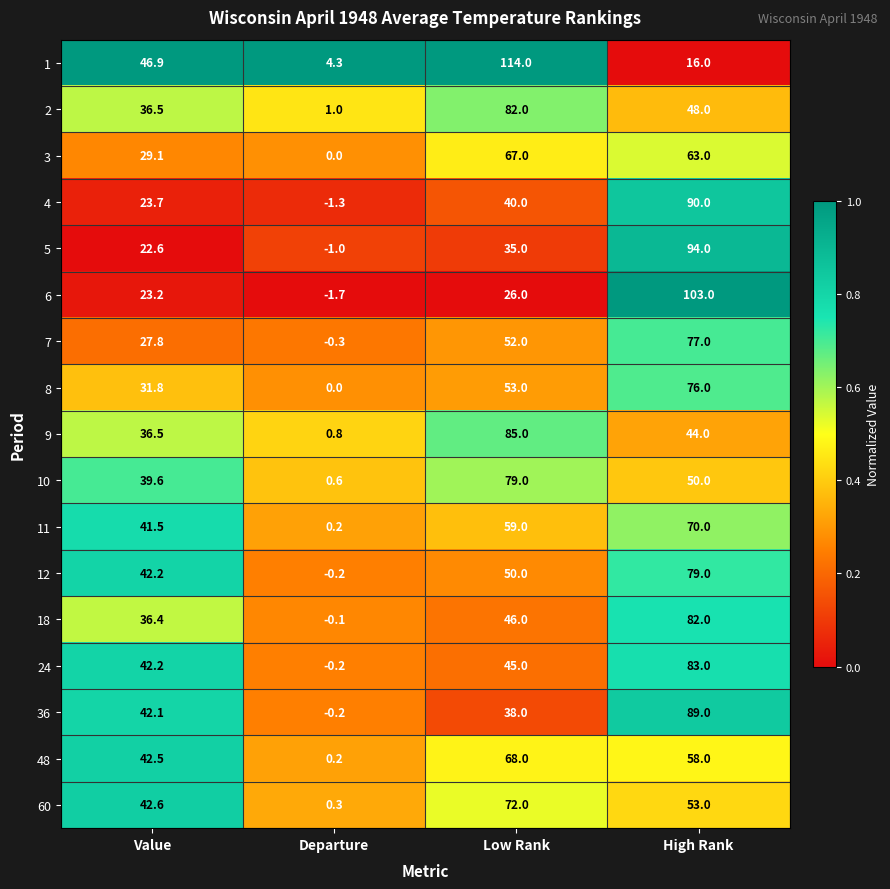

What is the total value across all series at High Rank?

1175.0